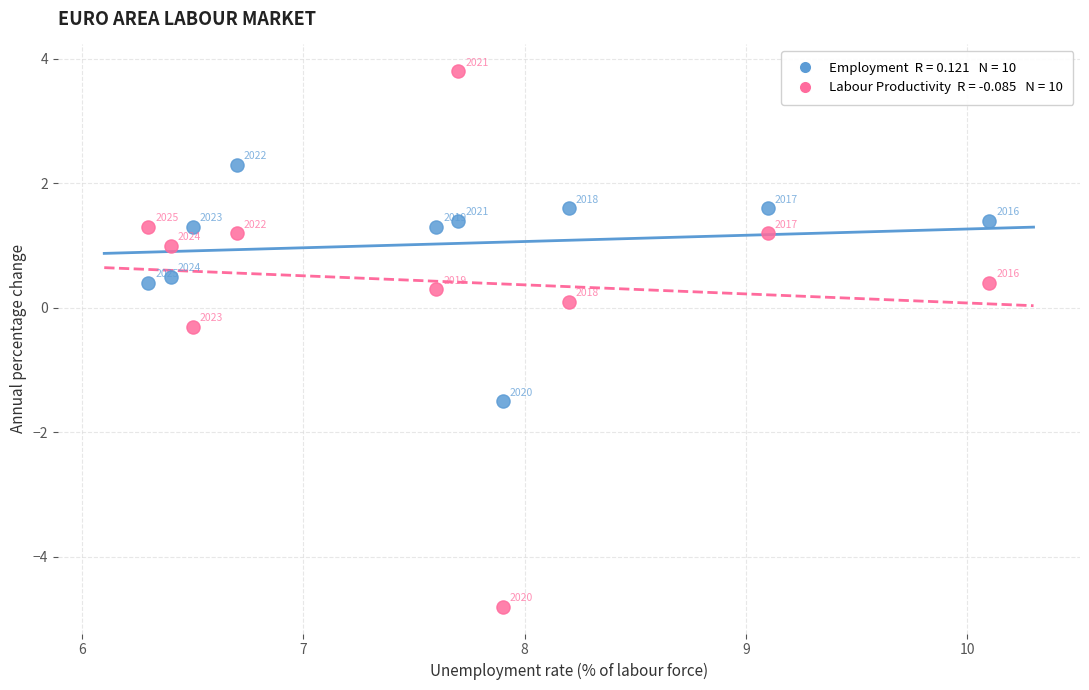

Across all data points, what is the range of X values (max minus min)?

3.8